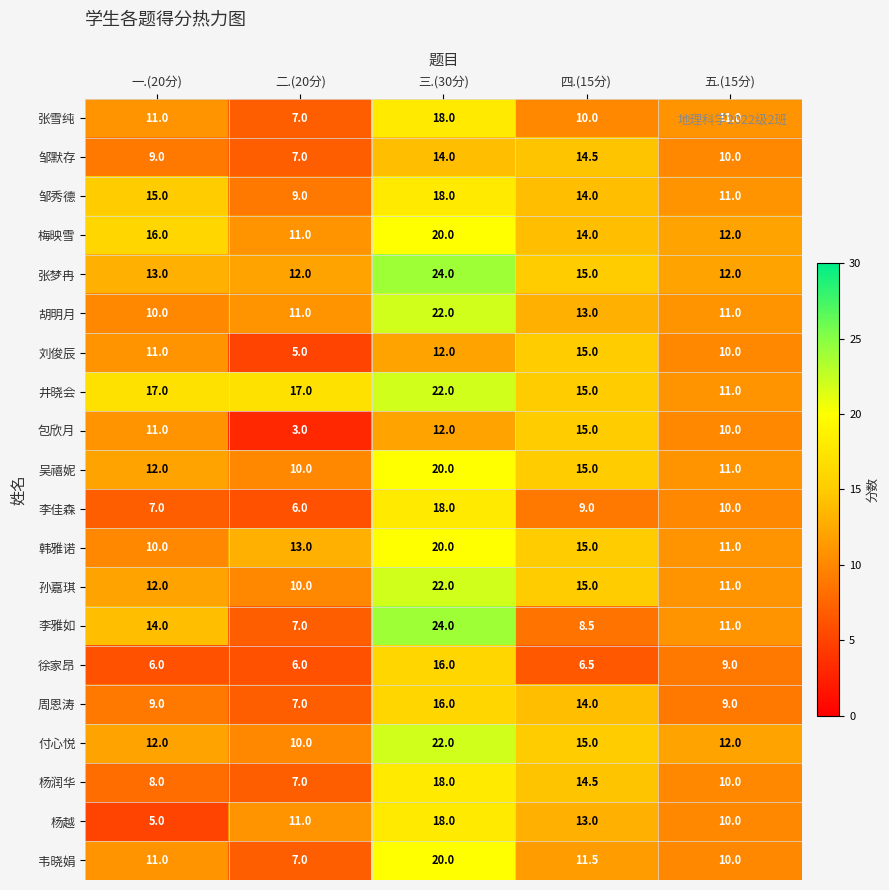

Which series has the largest range (max minus min)?

李雅如